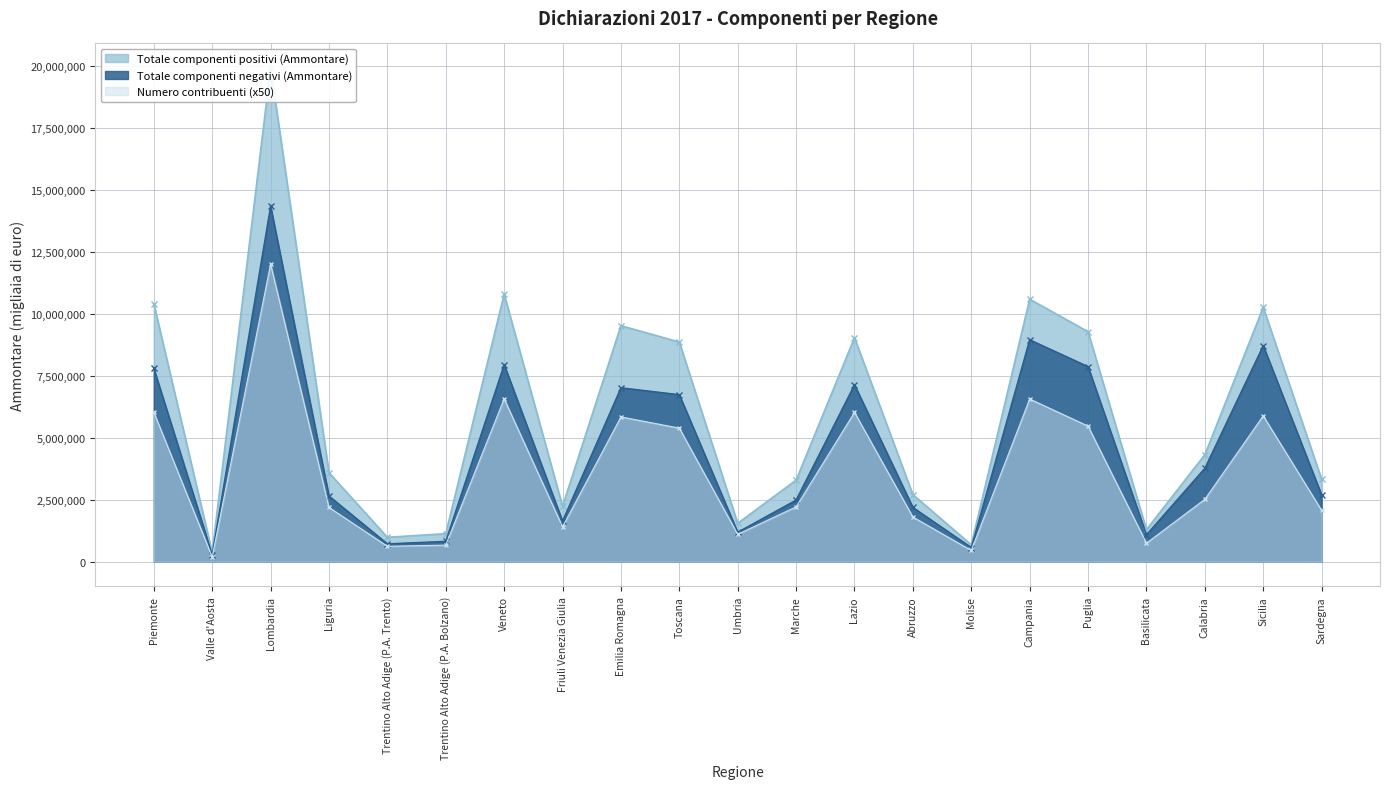

How many series are shown in this chart?

3